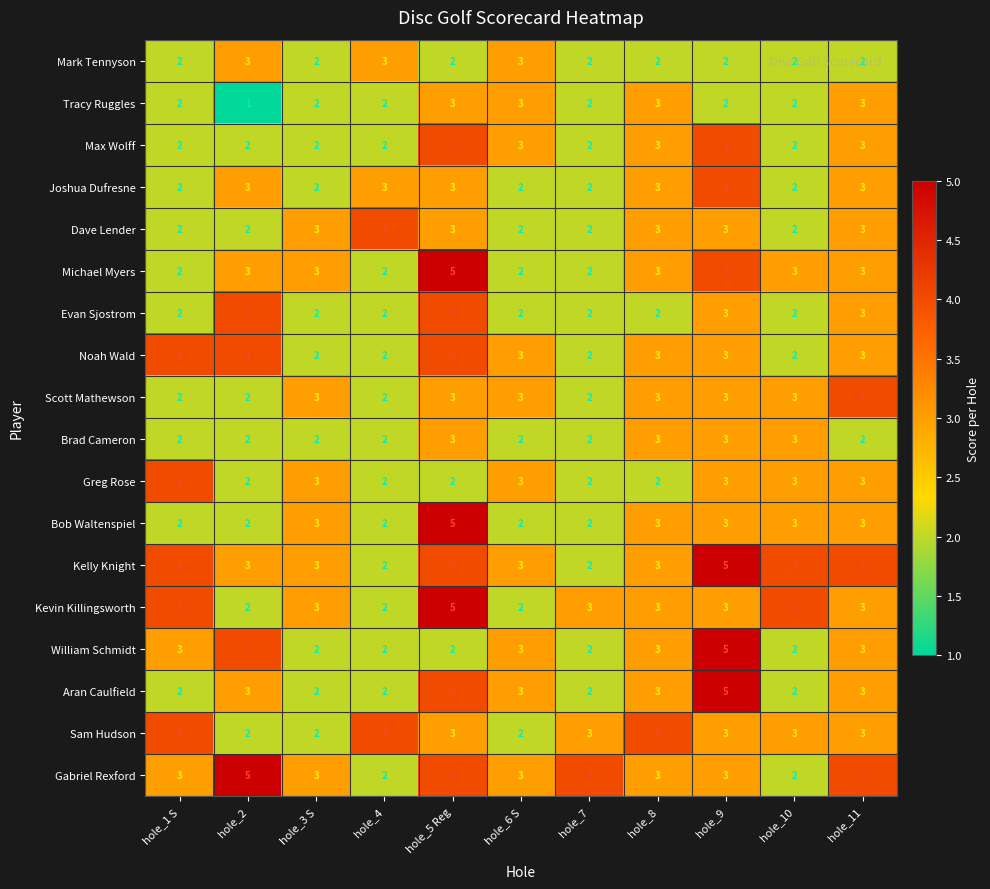

The value of Greg Rose at hole_7 is 3. True or false?

False